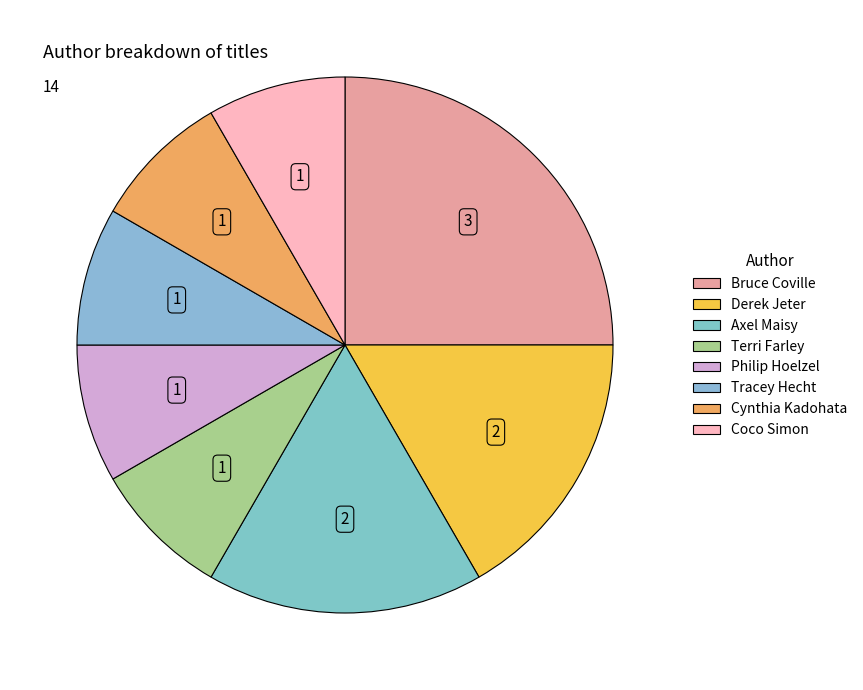

Count the number of slices in the pie.

8